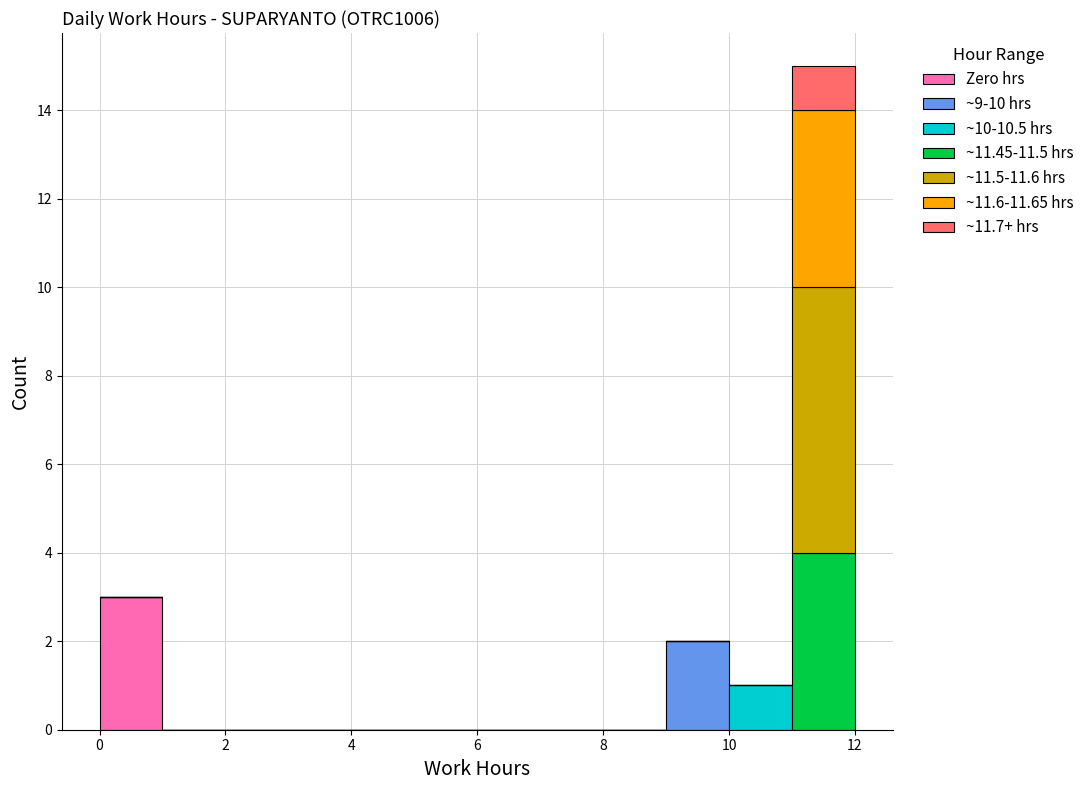

Which range on the x-axis has the tallest stacked bar (by total height)?

11 to 12